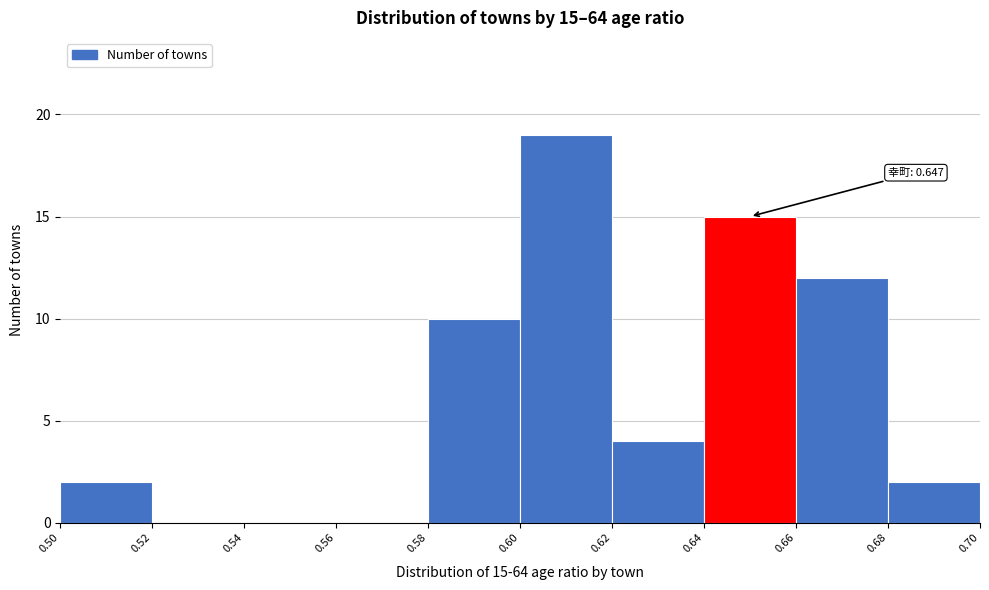

Which range on the x-axis has the tallest bar?

0.60 to 0.62